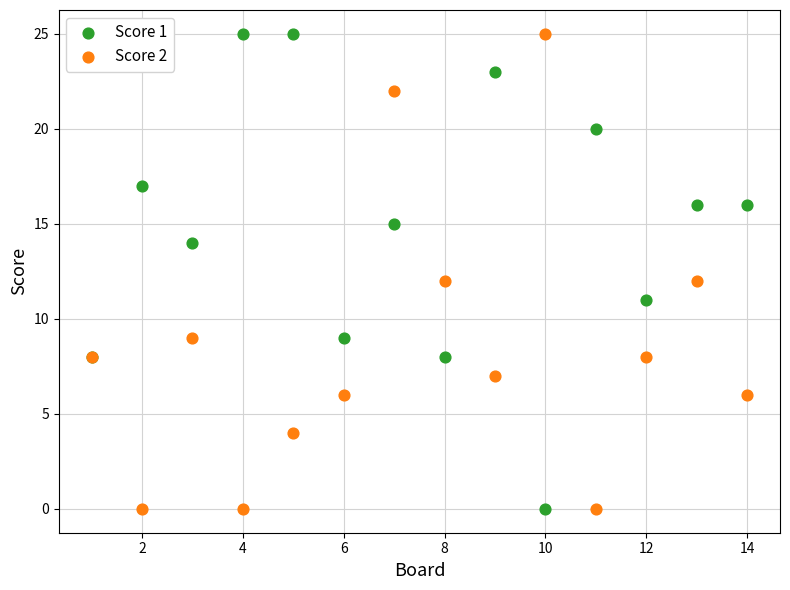

What is the X range (max minus min) for the scatter plot?

13